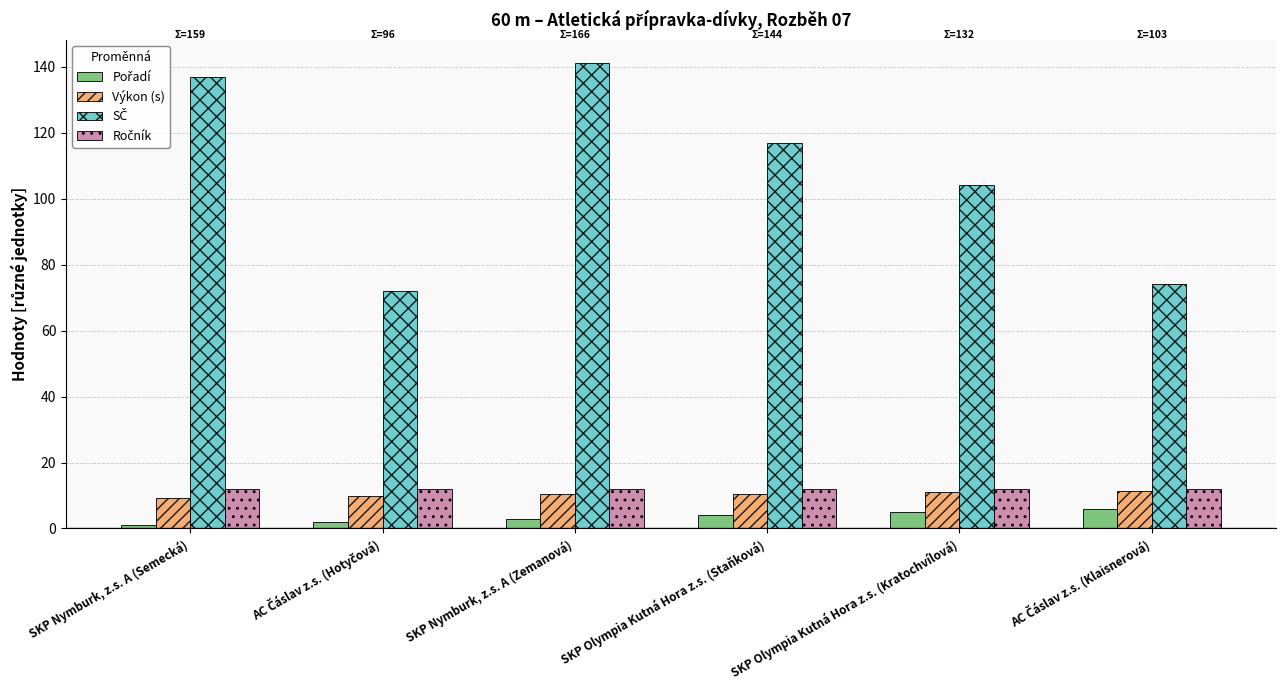

What is the greatest value displayed?

141.0